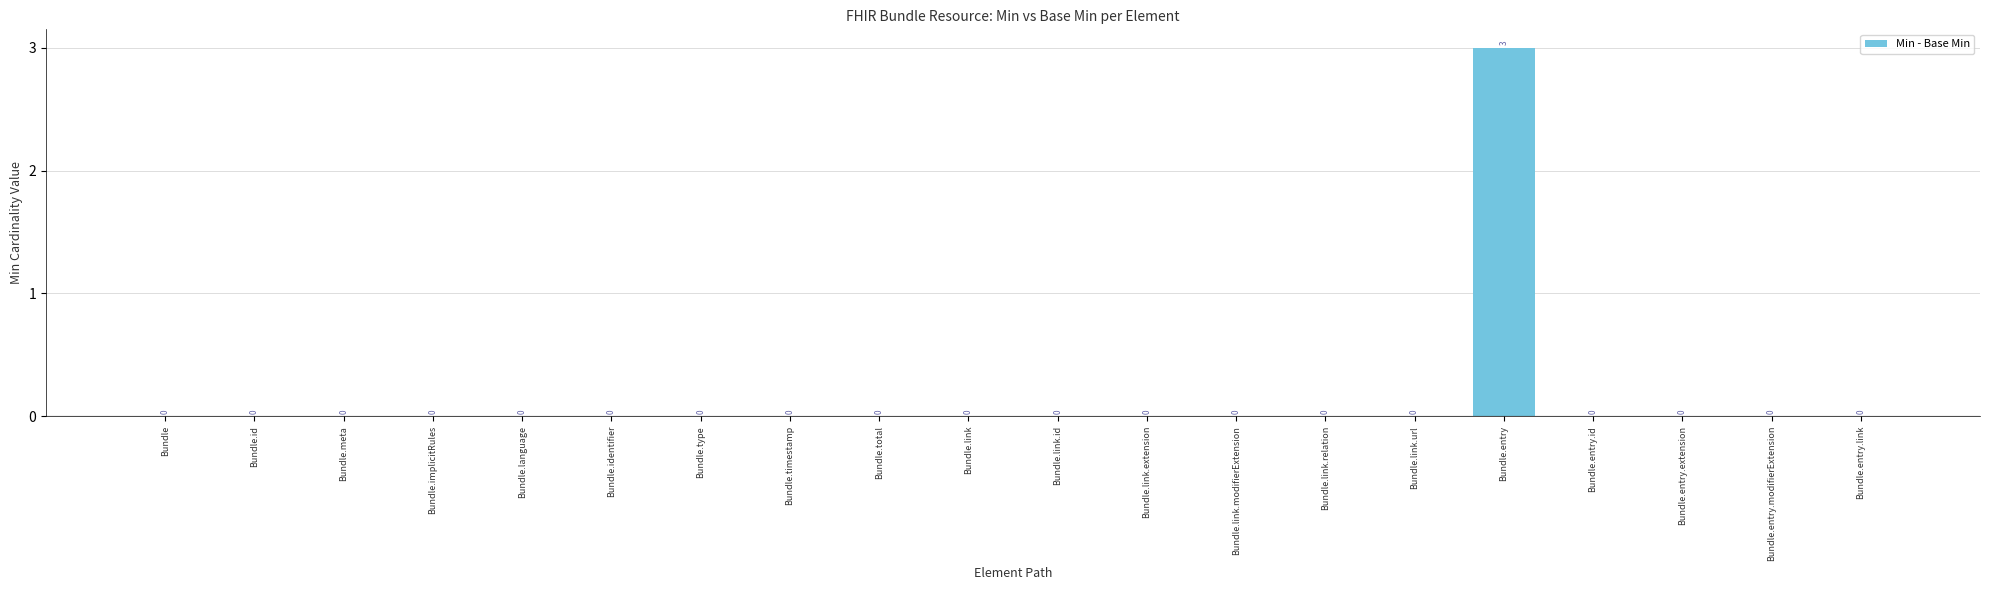

Which label corresponds to the largest value in the chart?

Bundle.entry